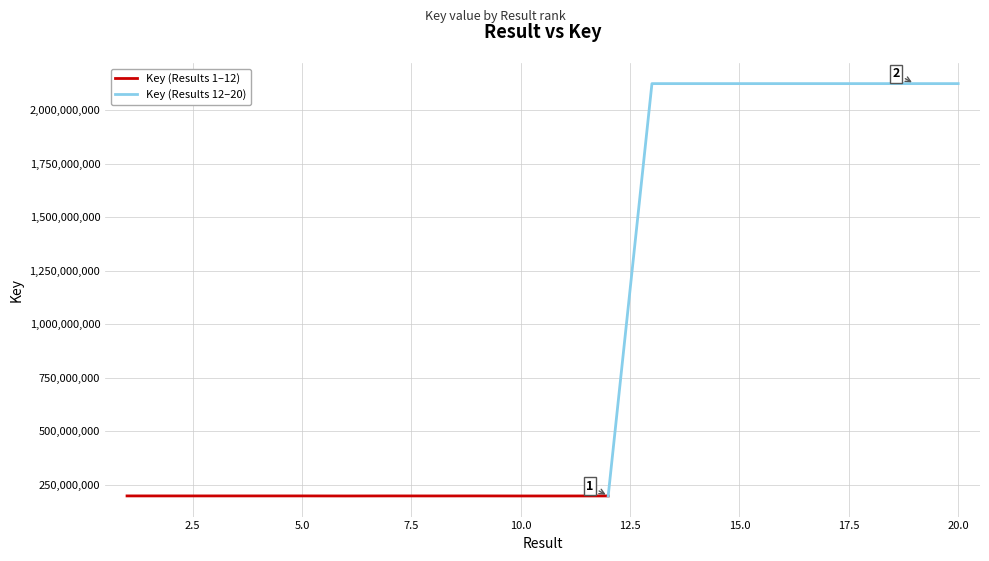

True or false: the data shows 196930768 at 5.

True